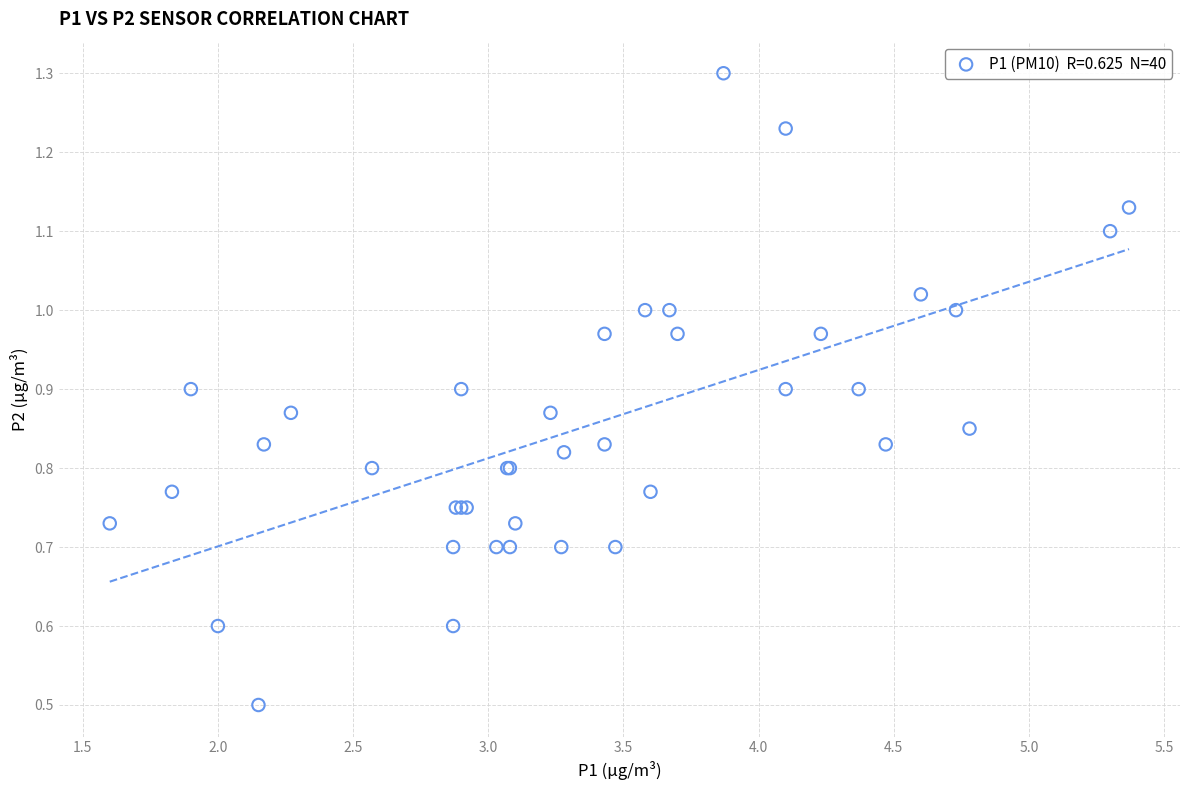

What Y value in the scatter plot is closest to 0?

0.5